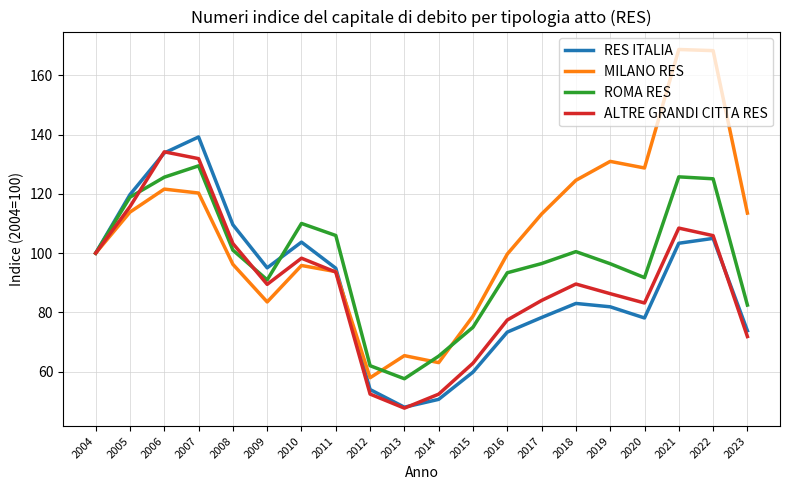

In ALTRE GRANDI CITTA RES, how many points are lower than both neighbors (excluding endpoints)?

3